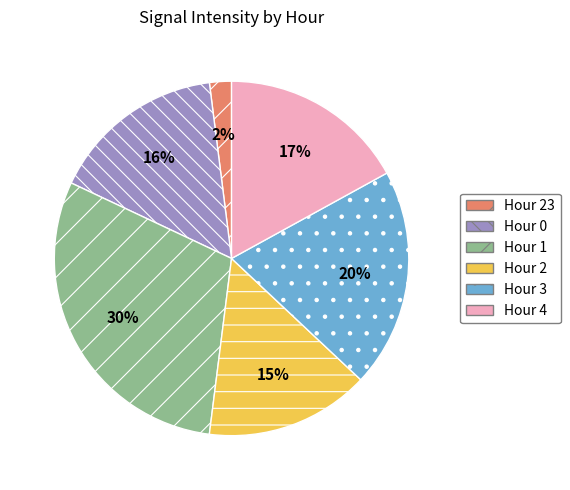

Rank the categories by value from highest to lowest.

Hour 1, Hour 3, Hour 4, Hour 0, Hour 2, Hour 23